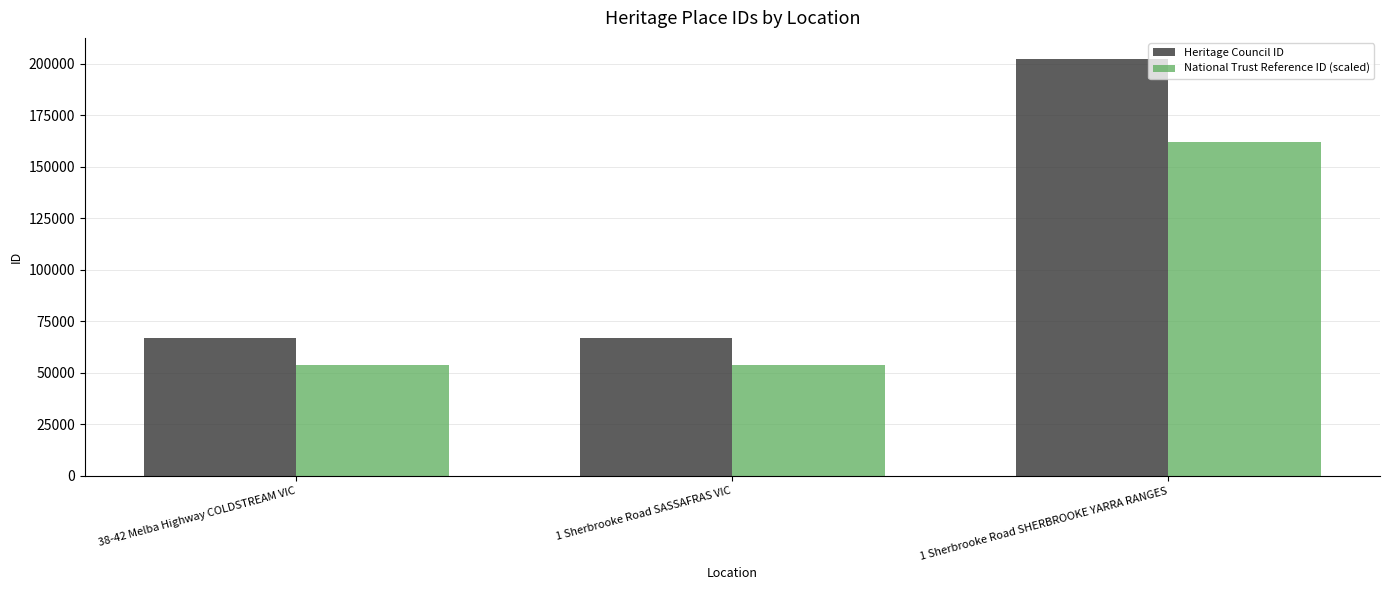

What position from the left is 1 Sherbrooke Road SASSAFRAS VIC?

2